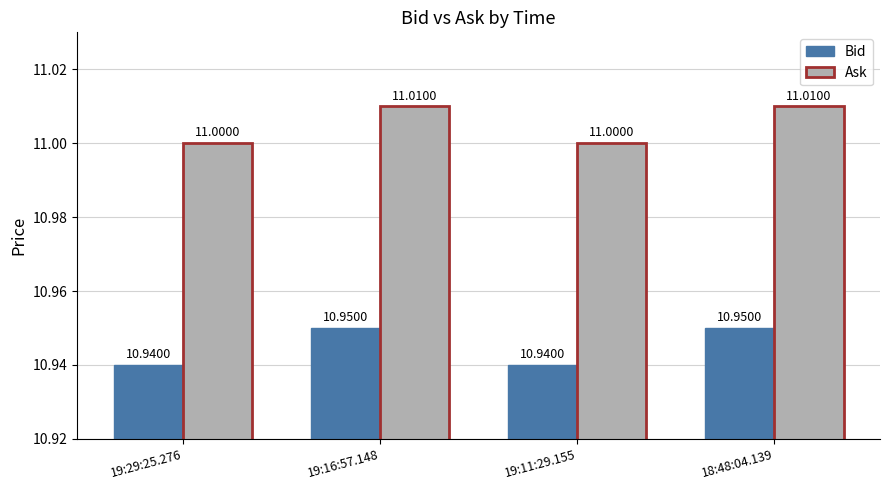

At 18:48:04.139, list the series in order from smallest to largest.

Bid, Ask